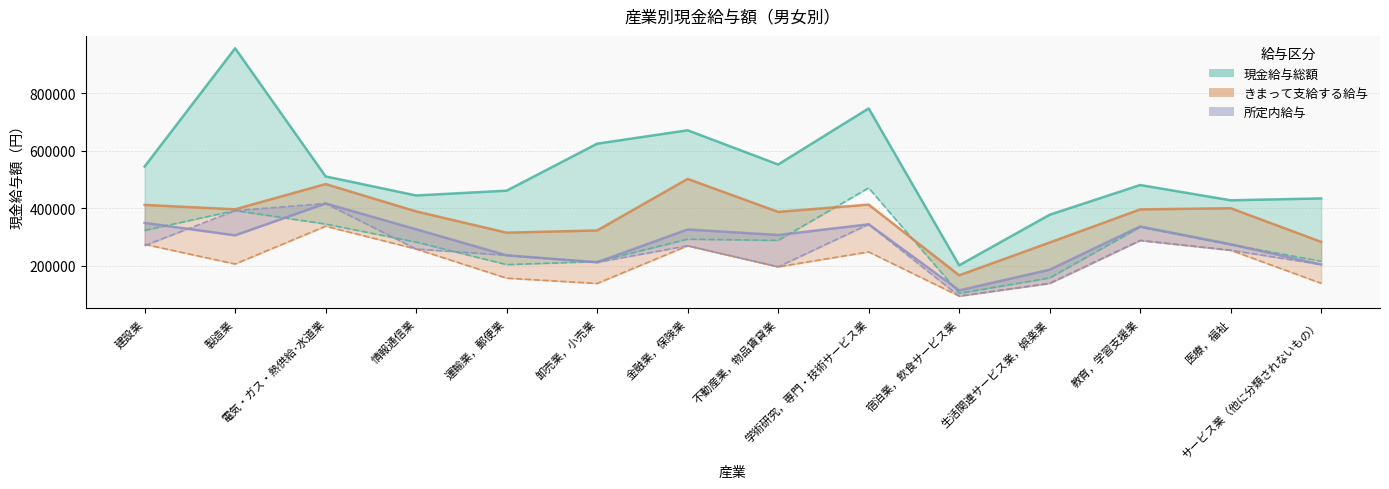

Does the chart display data point markers on the line(s)?

No